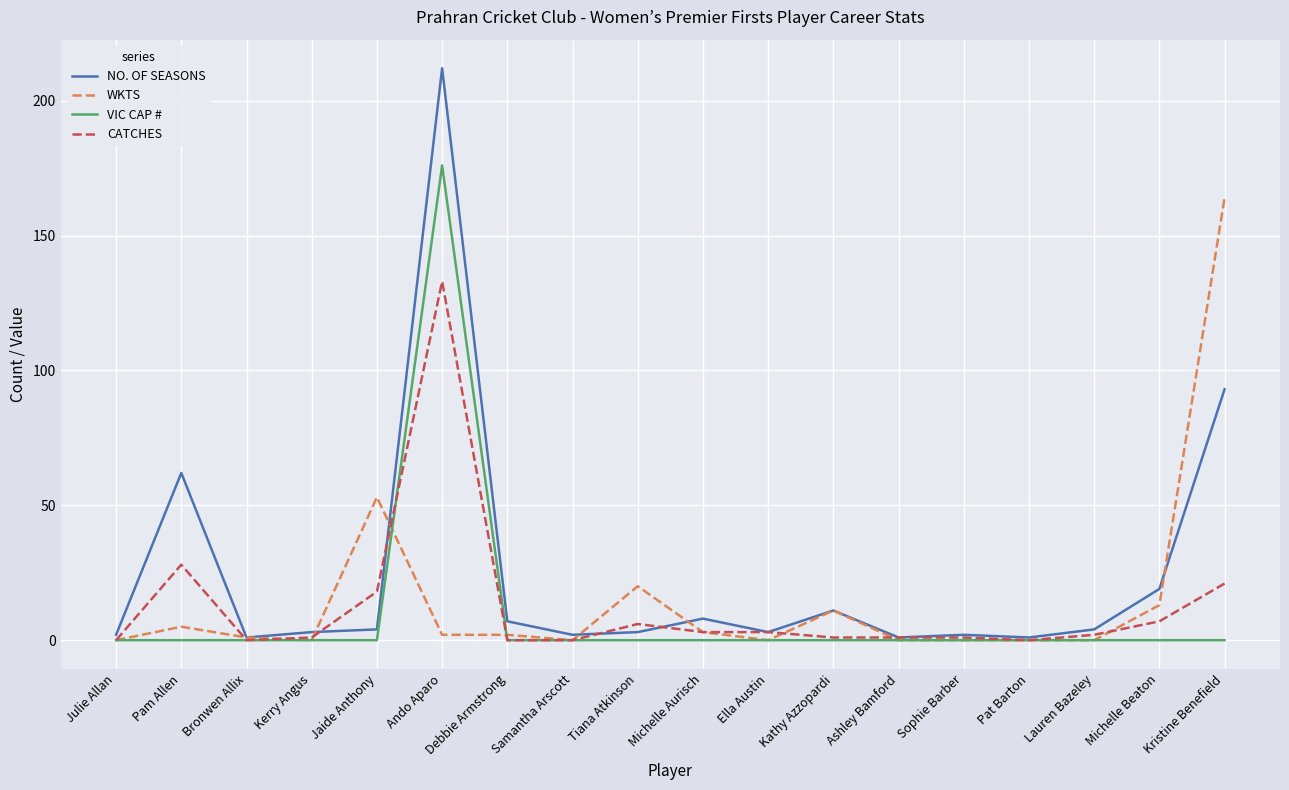

At Ando Aparo, list the series in order from largest to smallest.

NO. OF SEASONS, VIC CAP #, CATCHES, WKTS